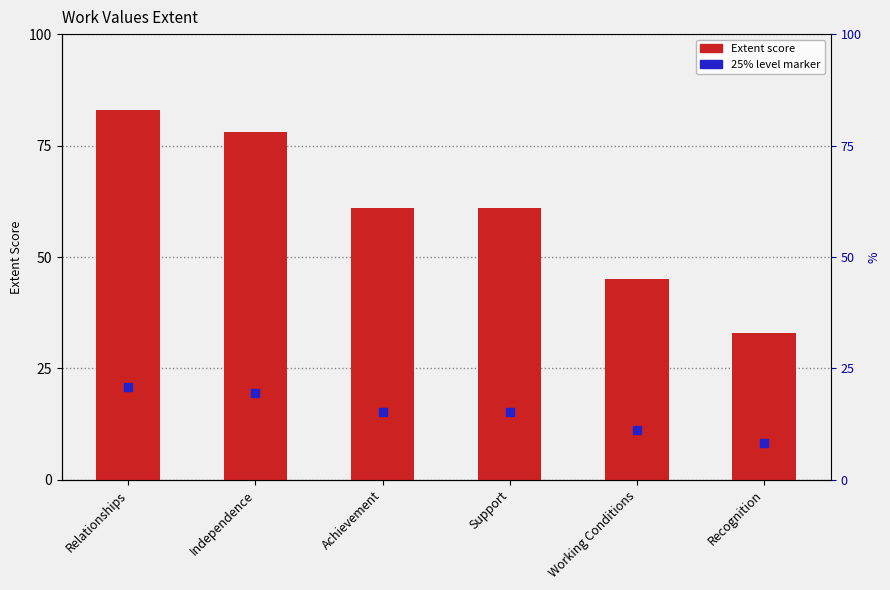

Which label corresponds to the smallest value in the chart?

Recognition